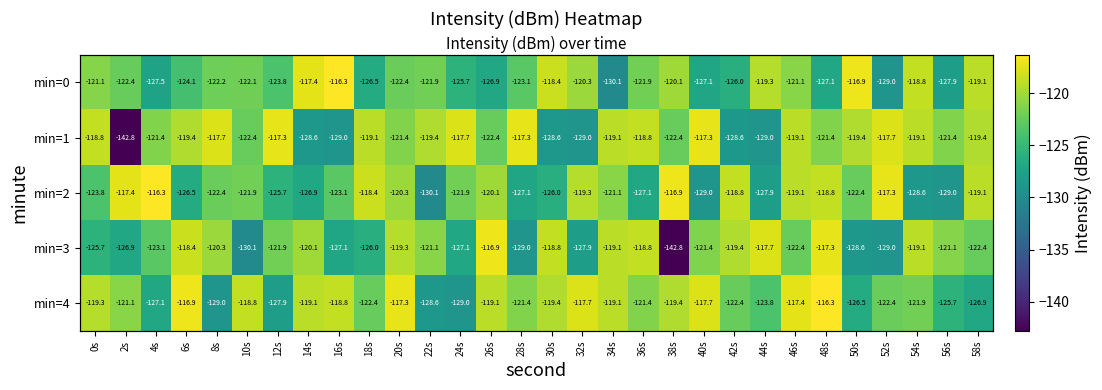

How many categories are shown in the chart?

30